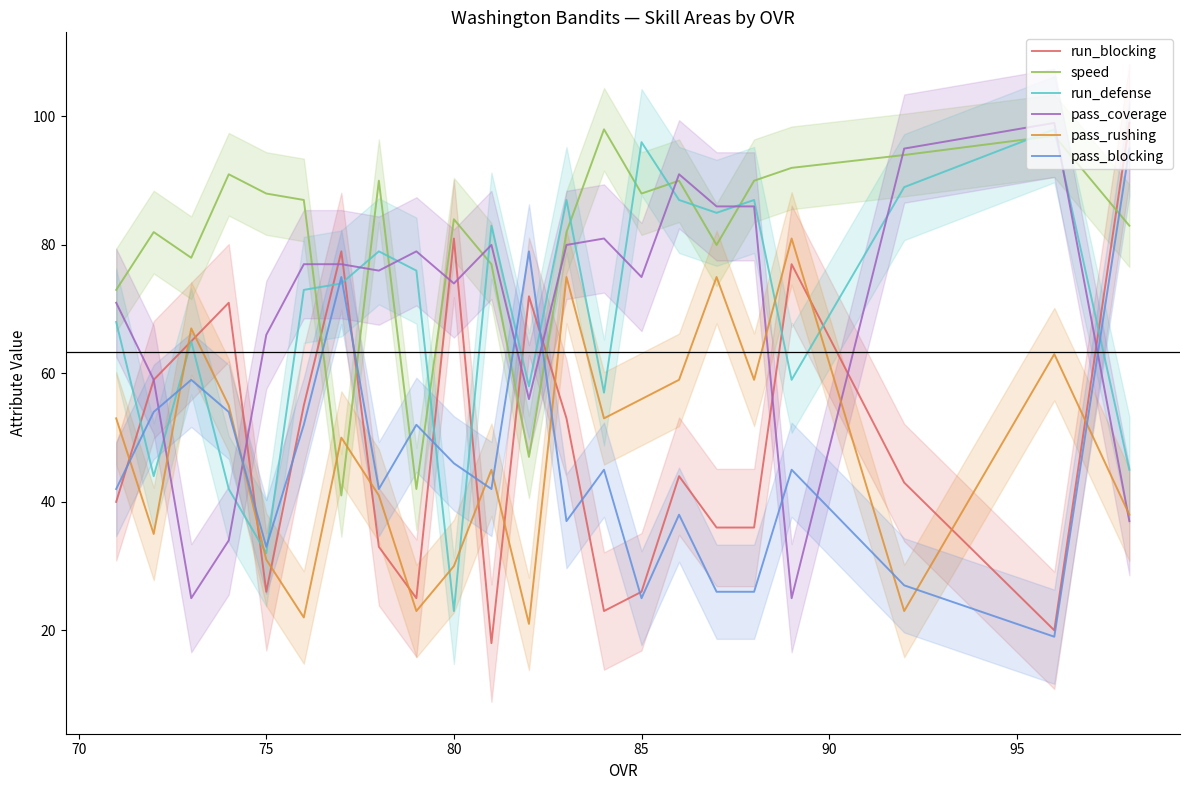

What is the average value of the speed series?

81